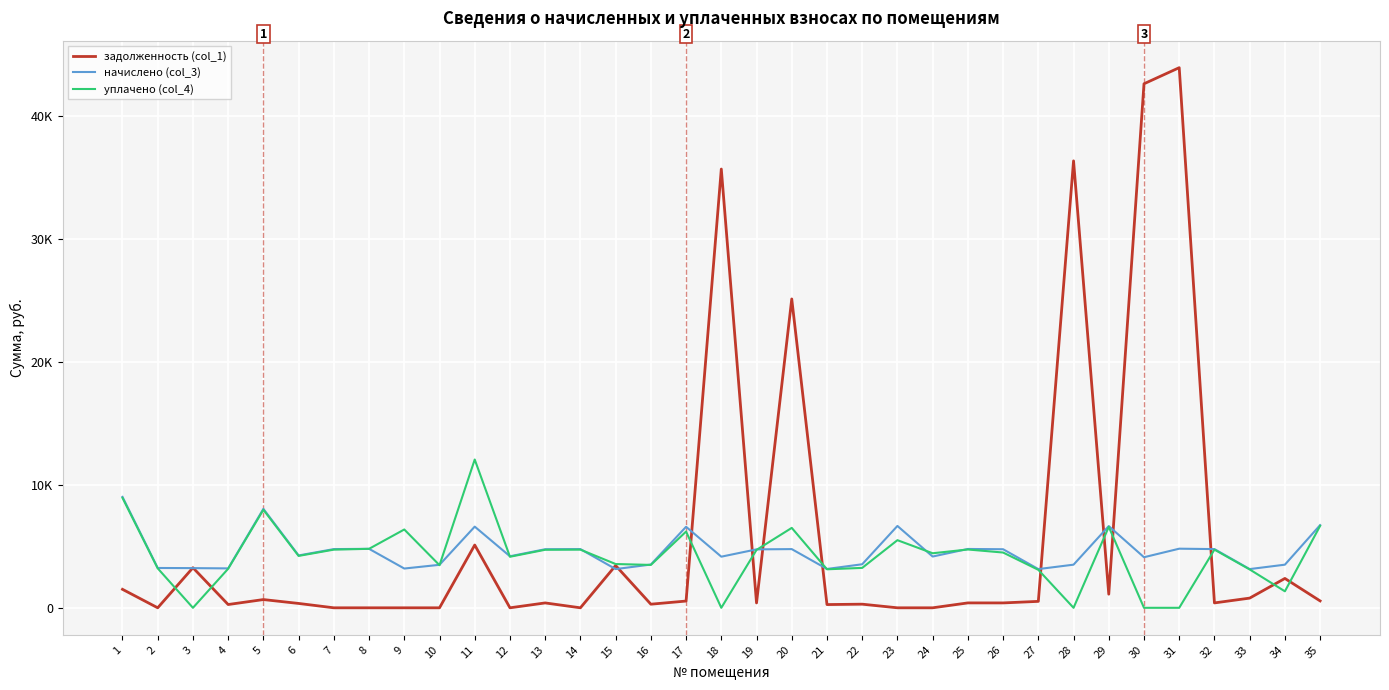

What are all the series names shown in the legend?

задолженность (col_1), начислено (col_3), уплачено (col_4)